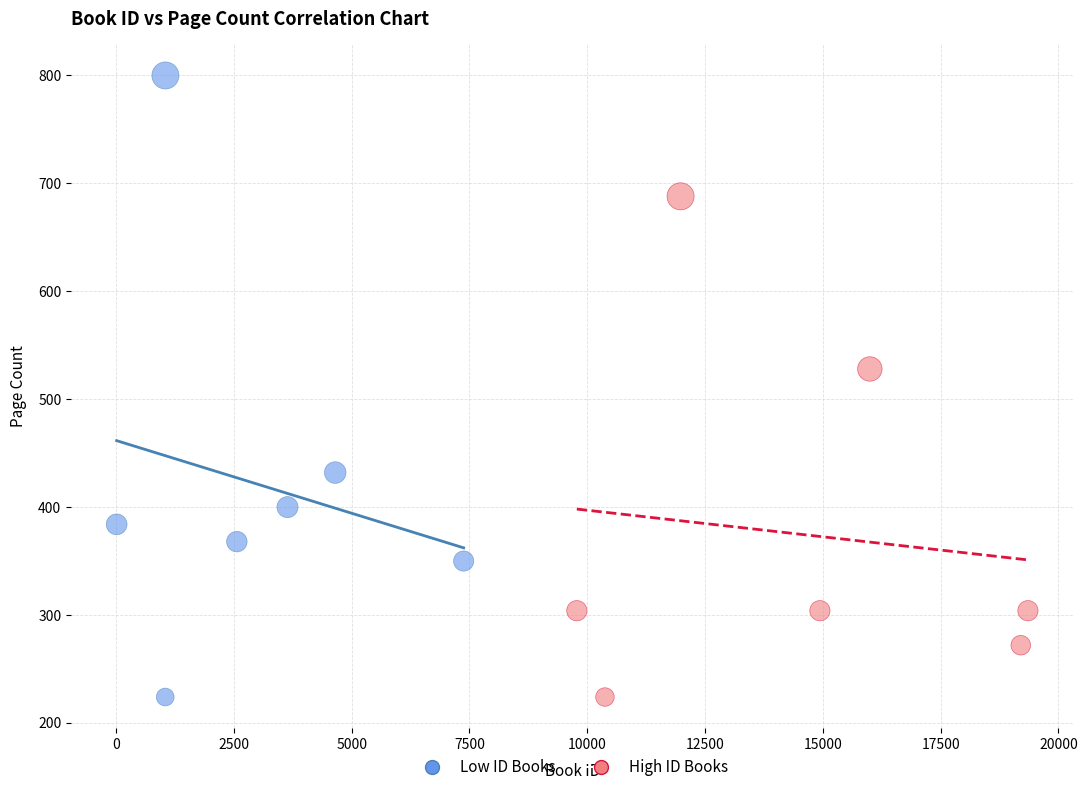

What are all the series names shown in the legend?

Low ID Books, High ID Books